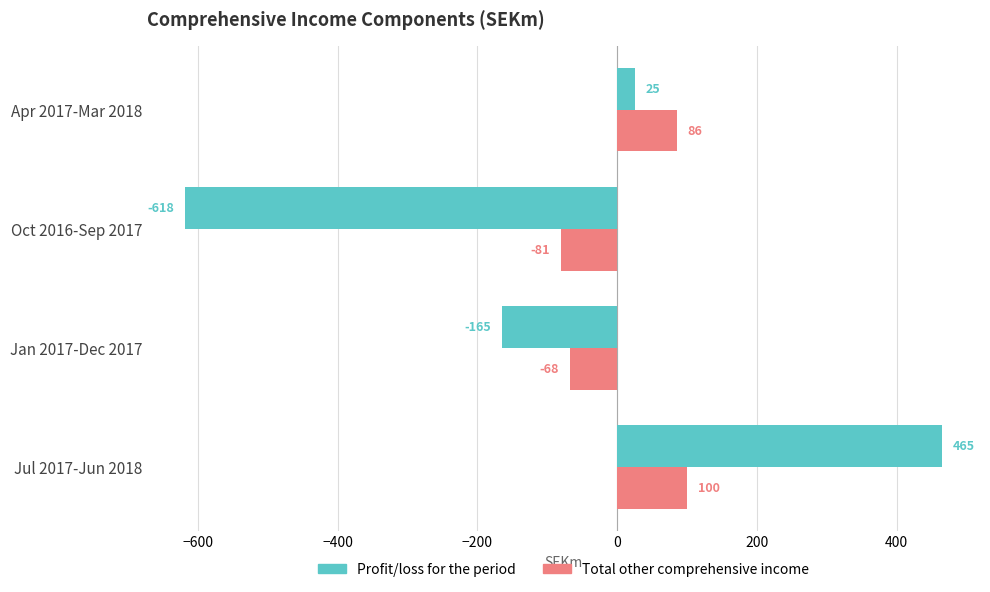

Which series has the widest spread of values?

Profit/loss for the period